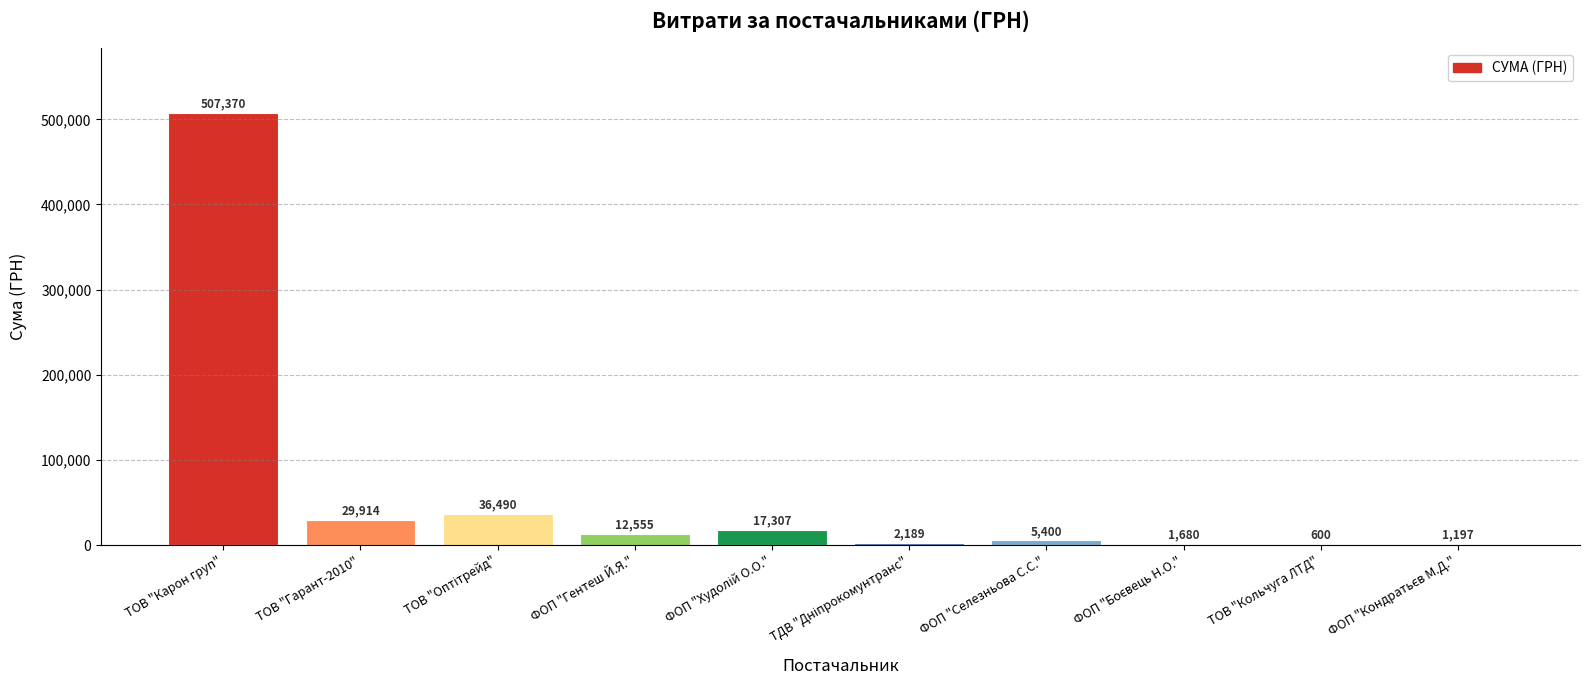

What value does the data have at ФОП "Гентеш Й.Я."?

12555.0